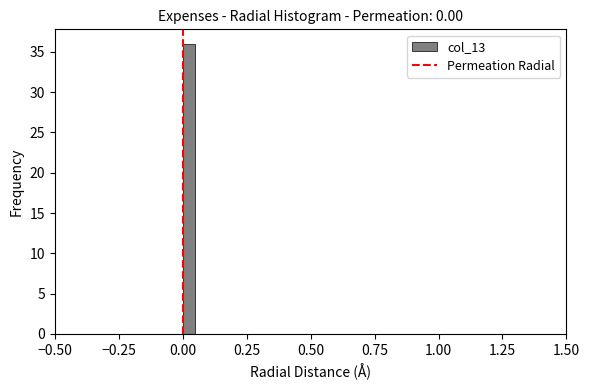

Read against the x-axis, roughly where is the centre of the tallest bar?

0.05